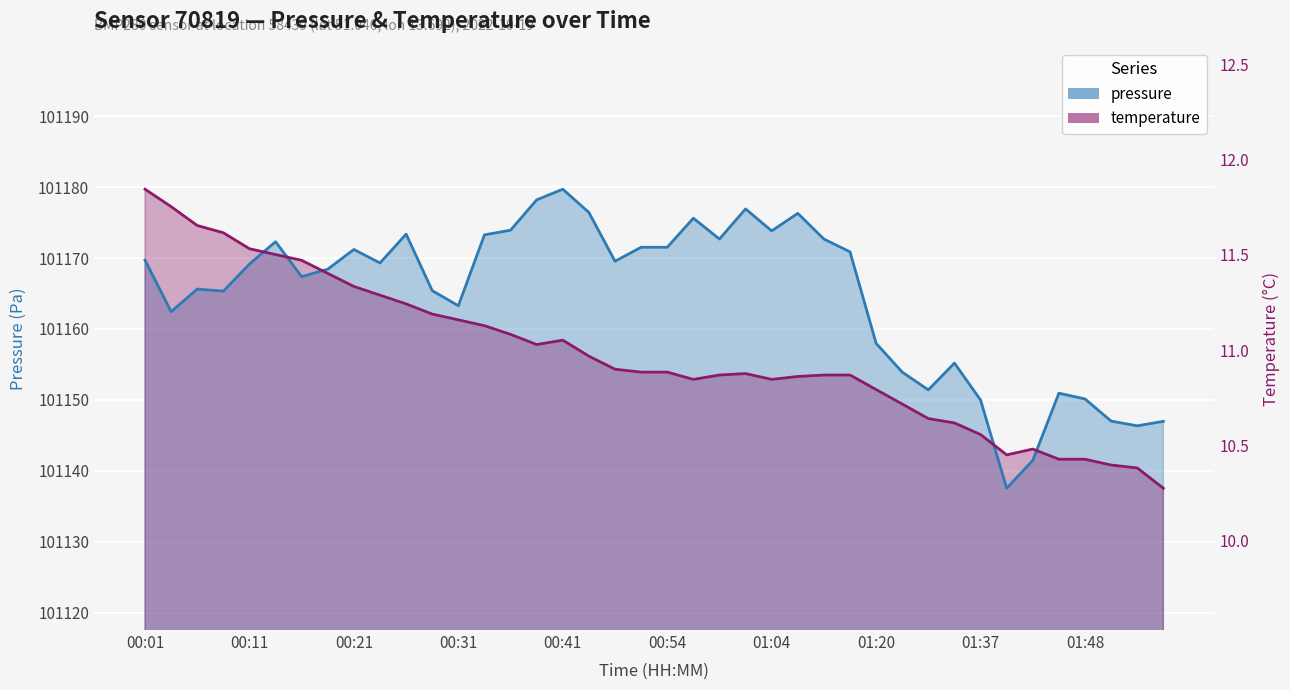

Which category has the lowest value across all series?

01:40